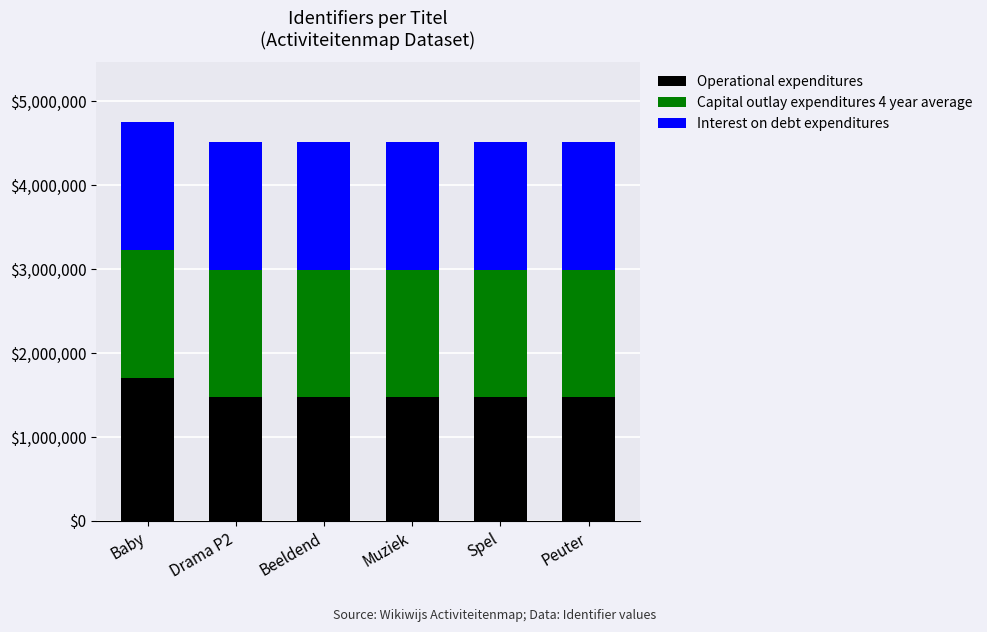

What value does the Interest on debt expenditures series have at Muziek?

1522.5